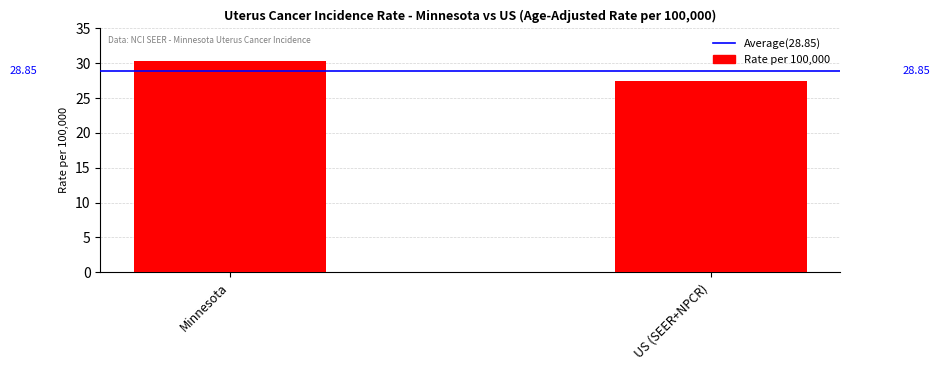

Are the bars horizontal?

No